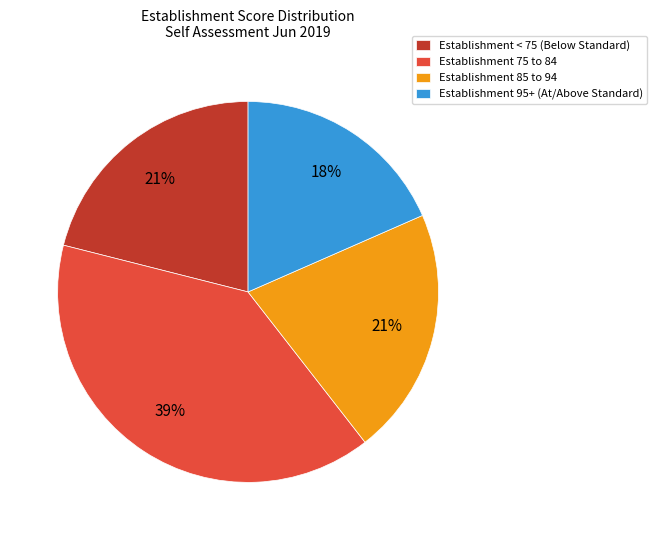

To the nearest percent, what portion does Establishment 75 to 84 represent?

39%